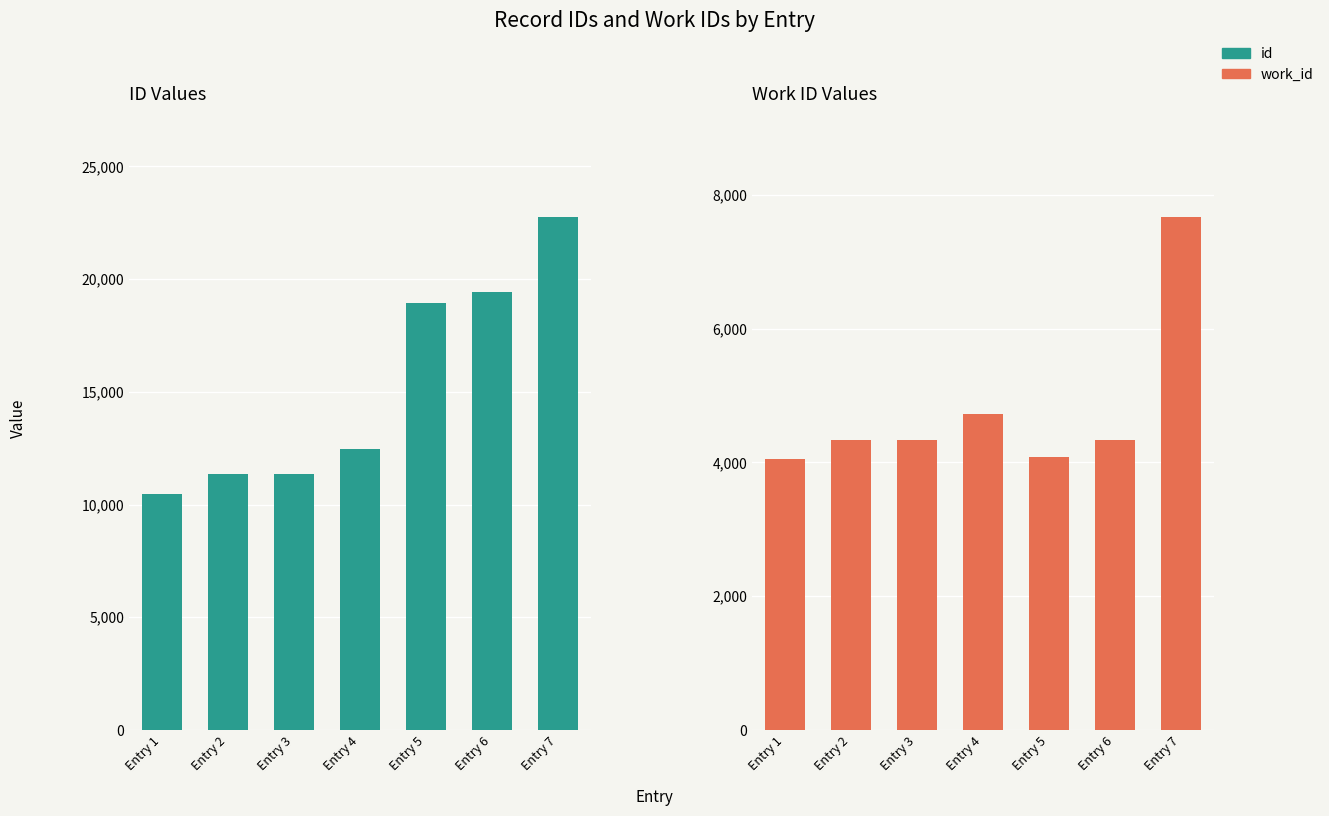

Between Entry 2 and Entry 4, which series saw the biggest shift?

id